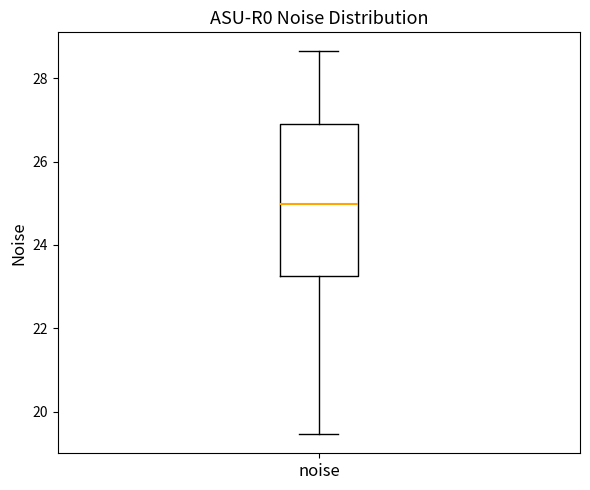

Transcribe this box plot: give where the median line is, the range the box spans, and where the two whiskers end, as read against the y-axis. The values are not printed on the chart, so give them approximately, as read against the axis.

median 25.0, box 23.2 to 27.0, whiskers 19.4 to 28.6